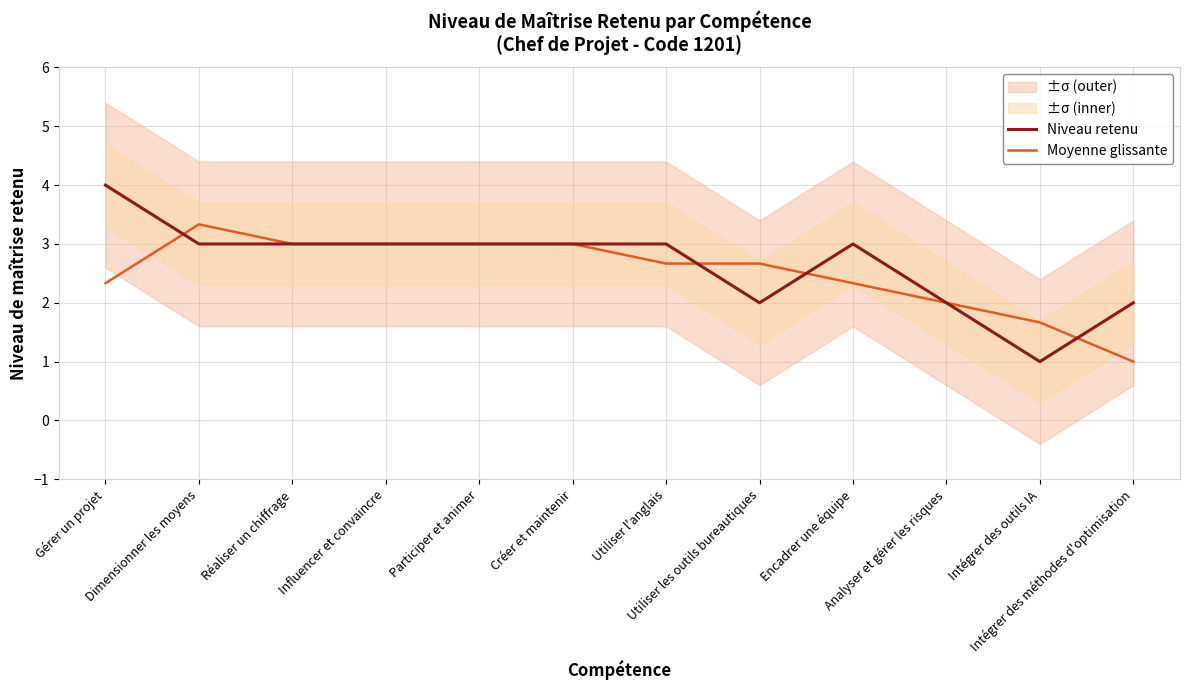

What is the average value of the Moyenne glissante series?

2.5